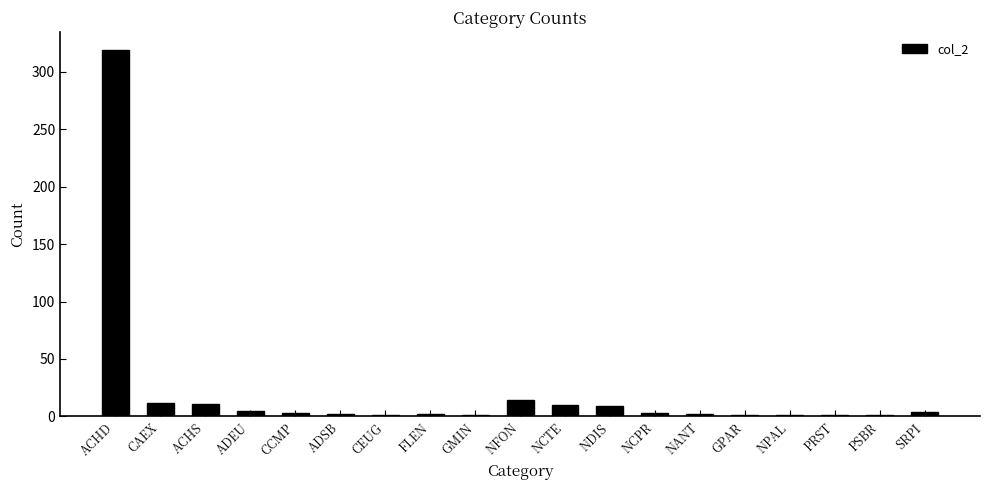

Are the bars horizontal?

No